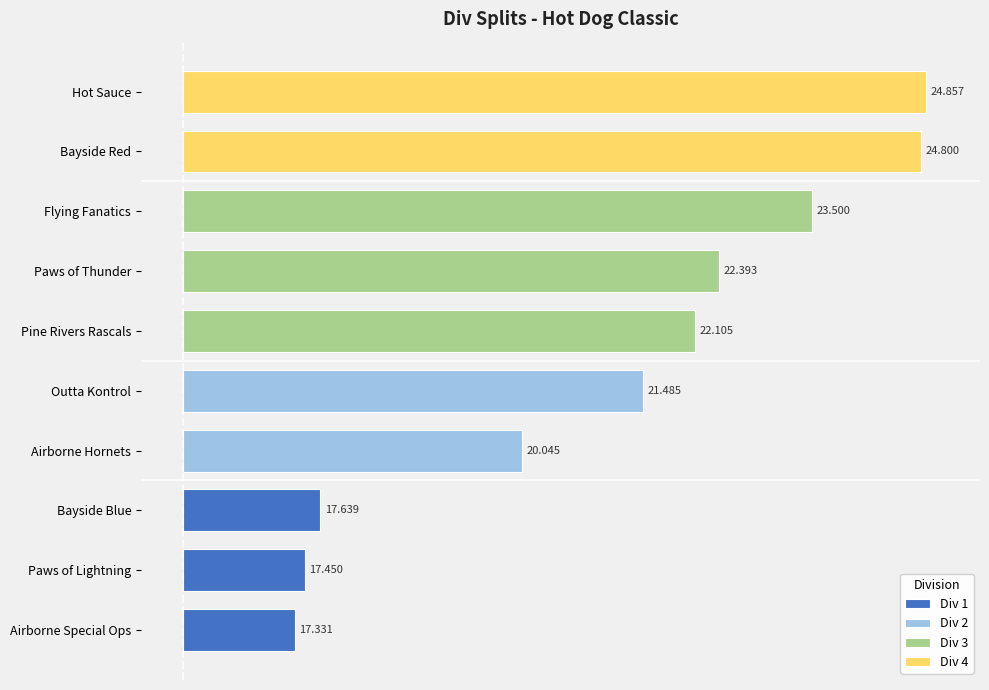

Reading left to right, extract all data points from this chart.

17.3	17.4	17.6	20.0	21.5	22.1	22.4	23.5	24.8	24.9